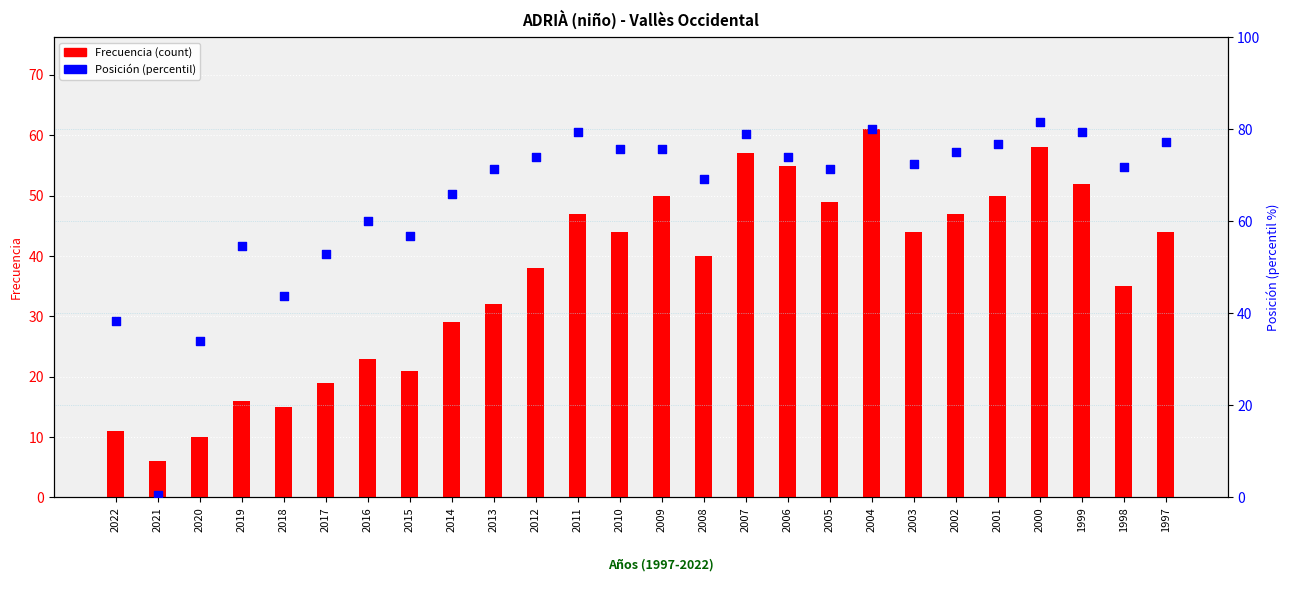

Which series has the largest Y range (max minus min)?

Posición (percentil)